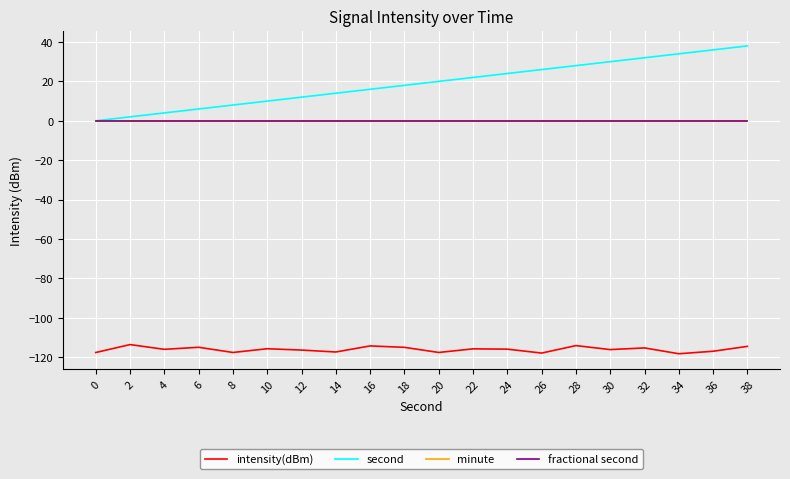

Is this an area chart (filled region under the line)?

No